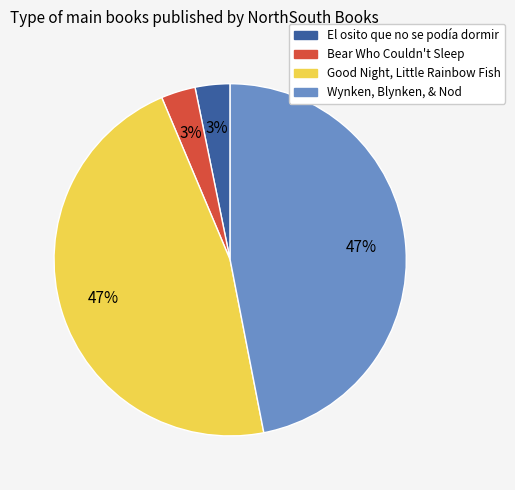

What percentage is the Bear Who Couldn't Sleep slice, to the nearest percent?

3%